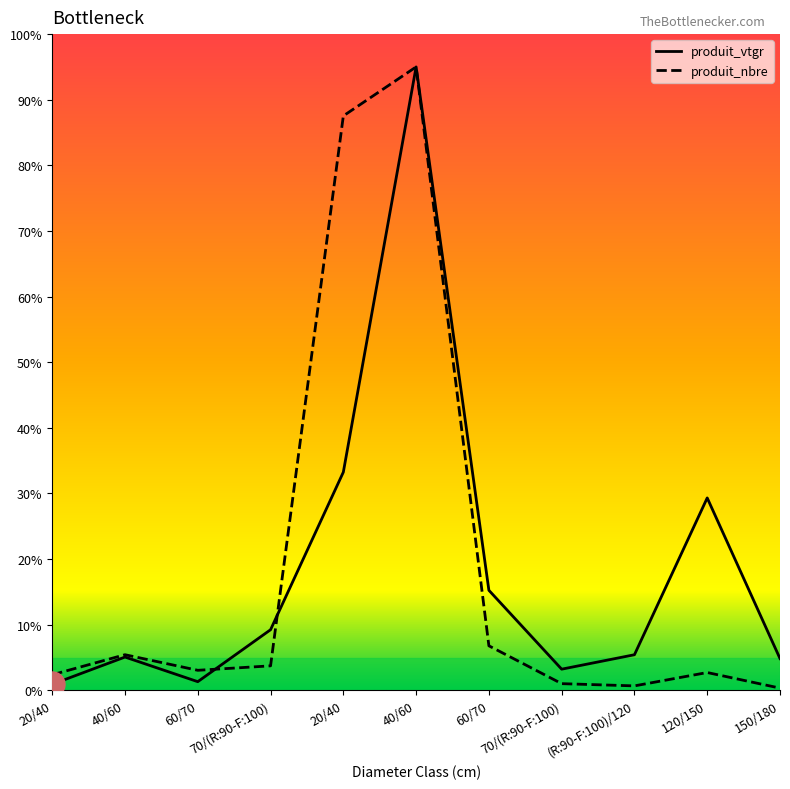

Reading left to right, list all the values displayed in this chart.

produit_nbre: 20/40=2.4	40/60=5.4	60/70=3.1	70/(R:90-F:100)=3.7	20/40=87.5	40/60=95.0	60/70=6.8	70/(R:90-F:100)=1.0	(R:90-F:100)/120=0.7	120/150=2.7	150/180=0.3
produit_vtgr: 20/40=0.9	40/60=5.1	60/70=1.3	70/(R:90-F:100)=9.2	20/40=33.2	40/60=95.0	60/70=15.2	70/(R:90-F:100)=3.2	(R:90-F:100)/120=5.4	120/150=29.3	150/180=4.8